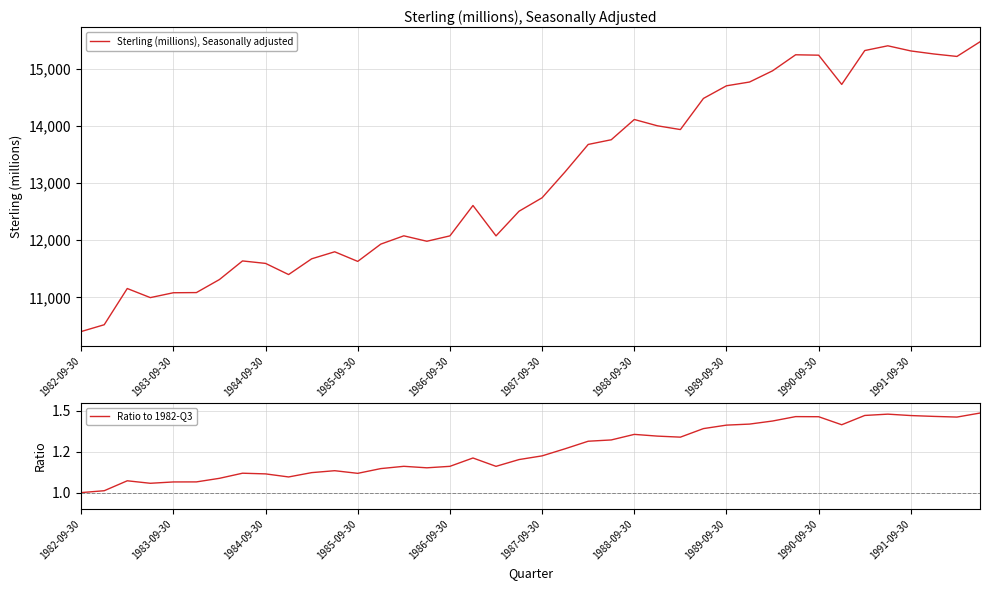

How many lines are shown in the chart?

2